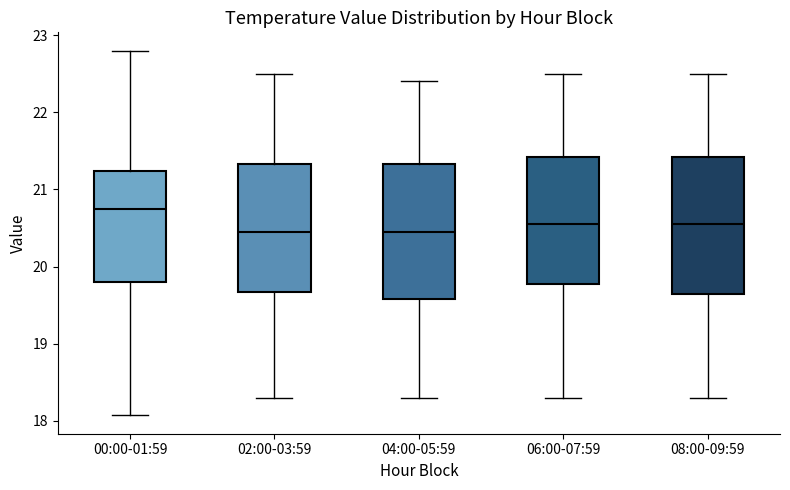

Reading left to right, read every box against the y-axis: the position of its median line, the range the box covers, and the ends of its whiskers. The values are not printed on the chart, so give them approximately, as read against the axis.

00:00-01:59: median 20.8, box 19.8 to 21.2, whiskers 18.1 to 22.8
02:00-03:59: median 20.5, box 19.7 to 21.3, whiskers 18.3 to 22.5
04:00-05:59: median 20.5, box 19.6 to 21.3, whiskers 18.3 to 22.4
06:00-07:59: median 20.6, box 19.8 to 21.4, whiskers 18.3 to 22.5
08:00-09:59: median 20.6, box 19.7 to 21.4, whiskers 18.3 to 22.5